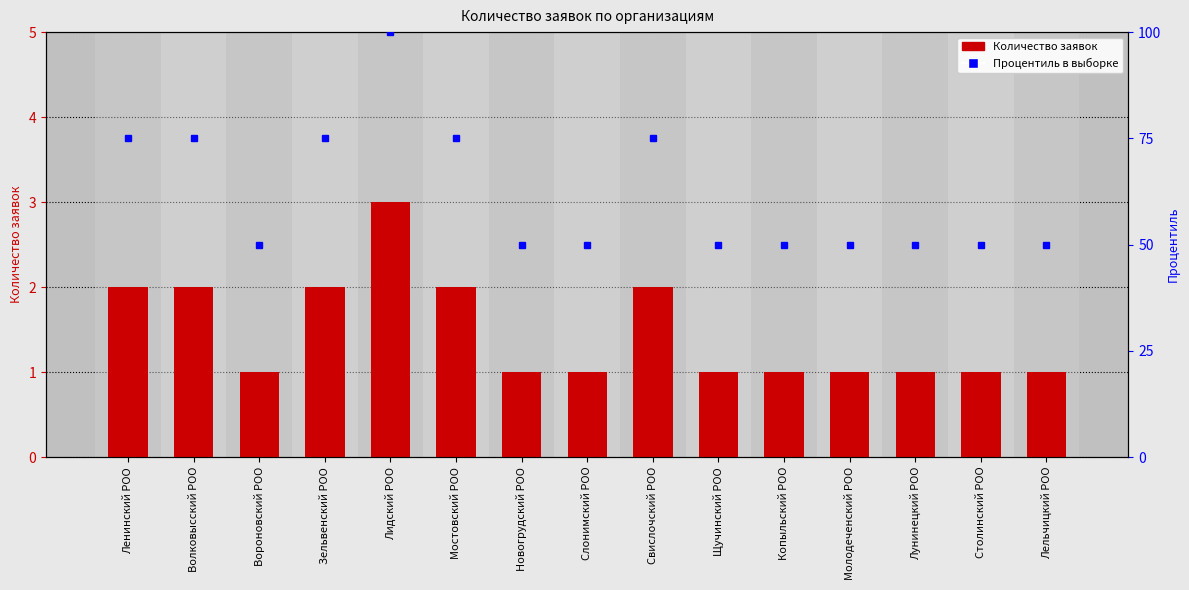

How many distinct data groups are displayed?

2